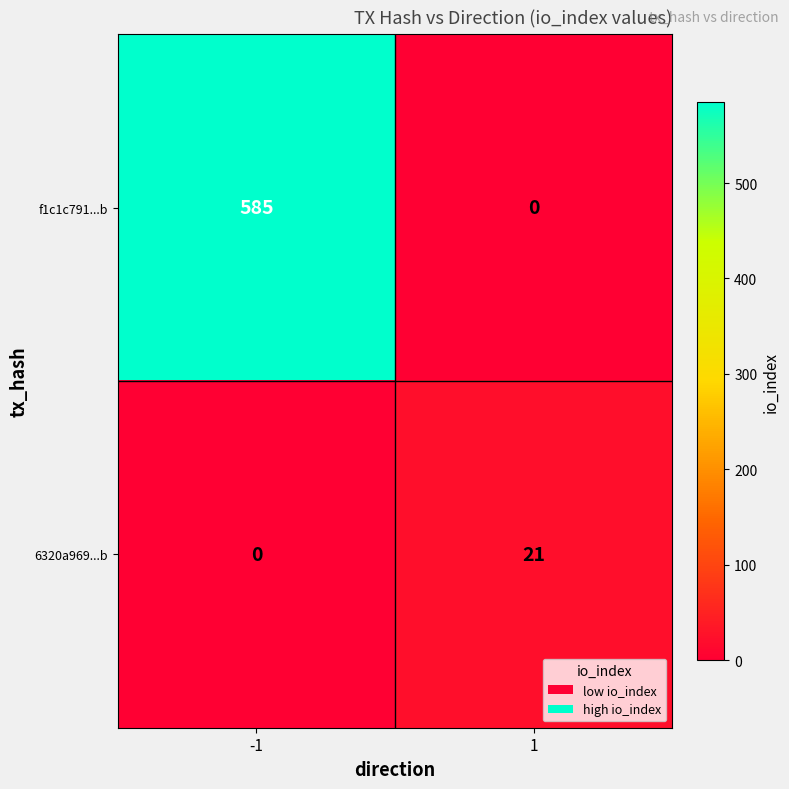

What is the difference between the maximum and minimum values in the f1c1c791...b series?

585